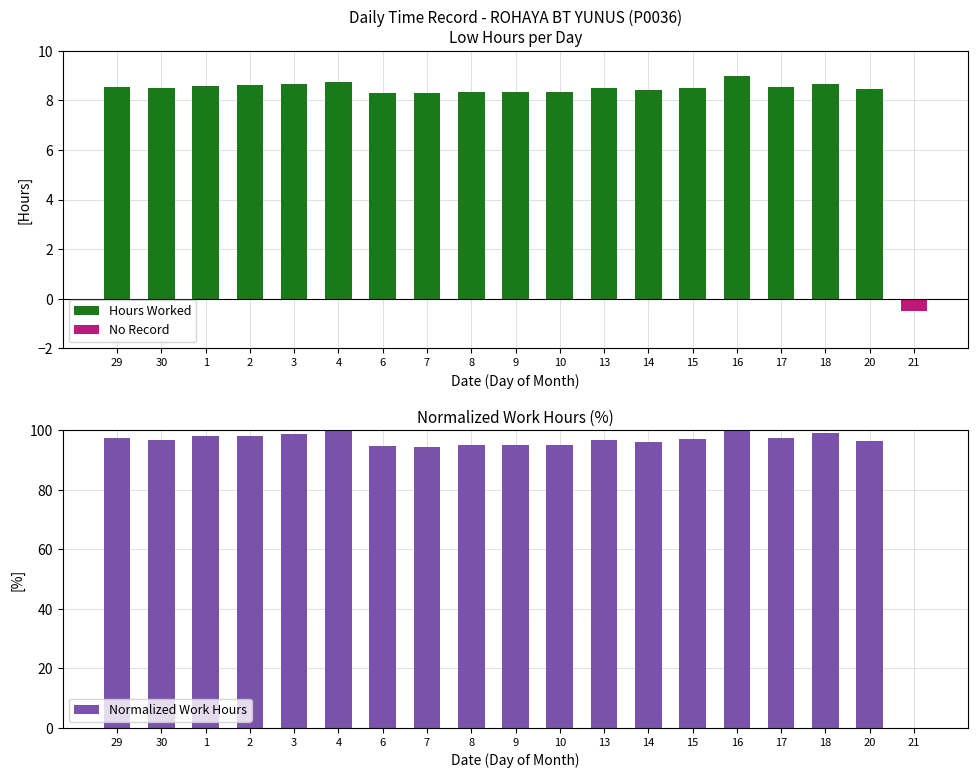

How many positive values are there?

18